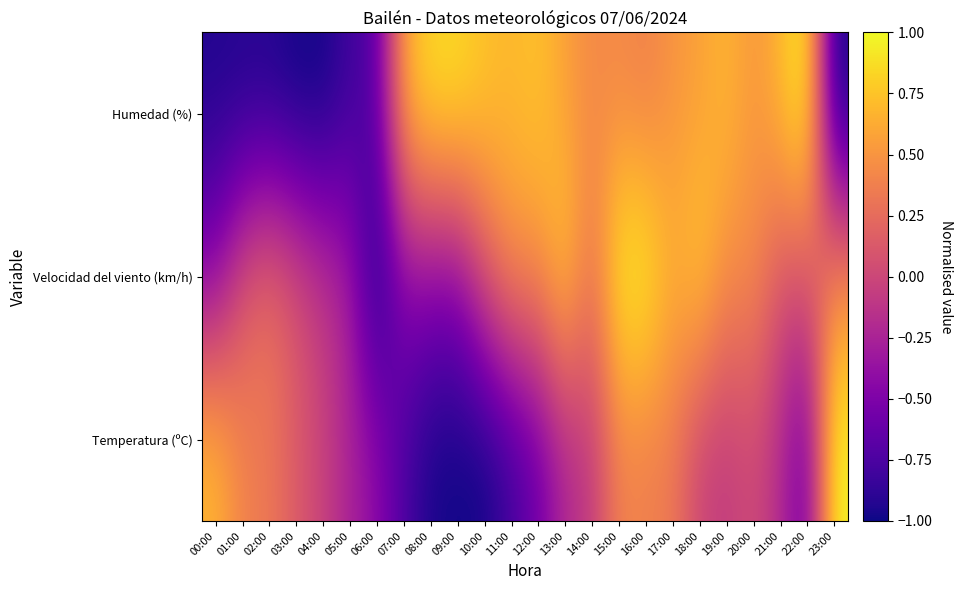

Between 04:00 and 08:00, which is larger?

04:00